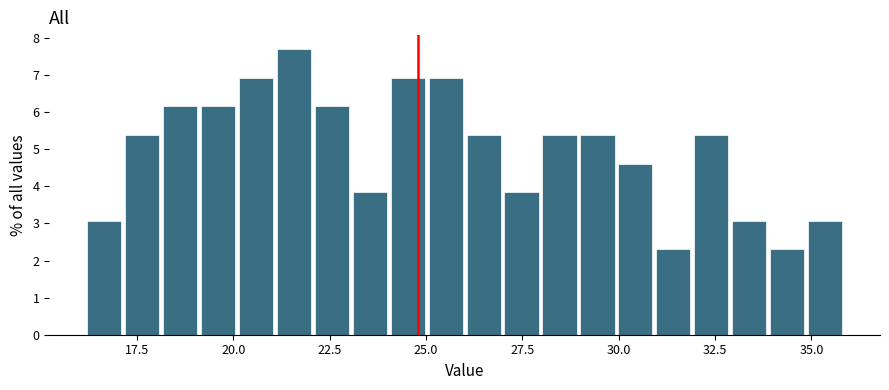

Read against the x-axis, roughly where is the centre of the tallest bar?

21.5